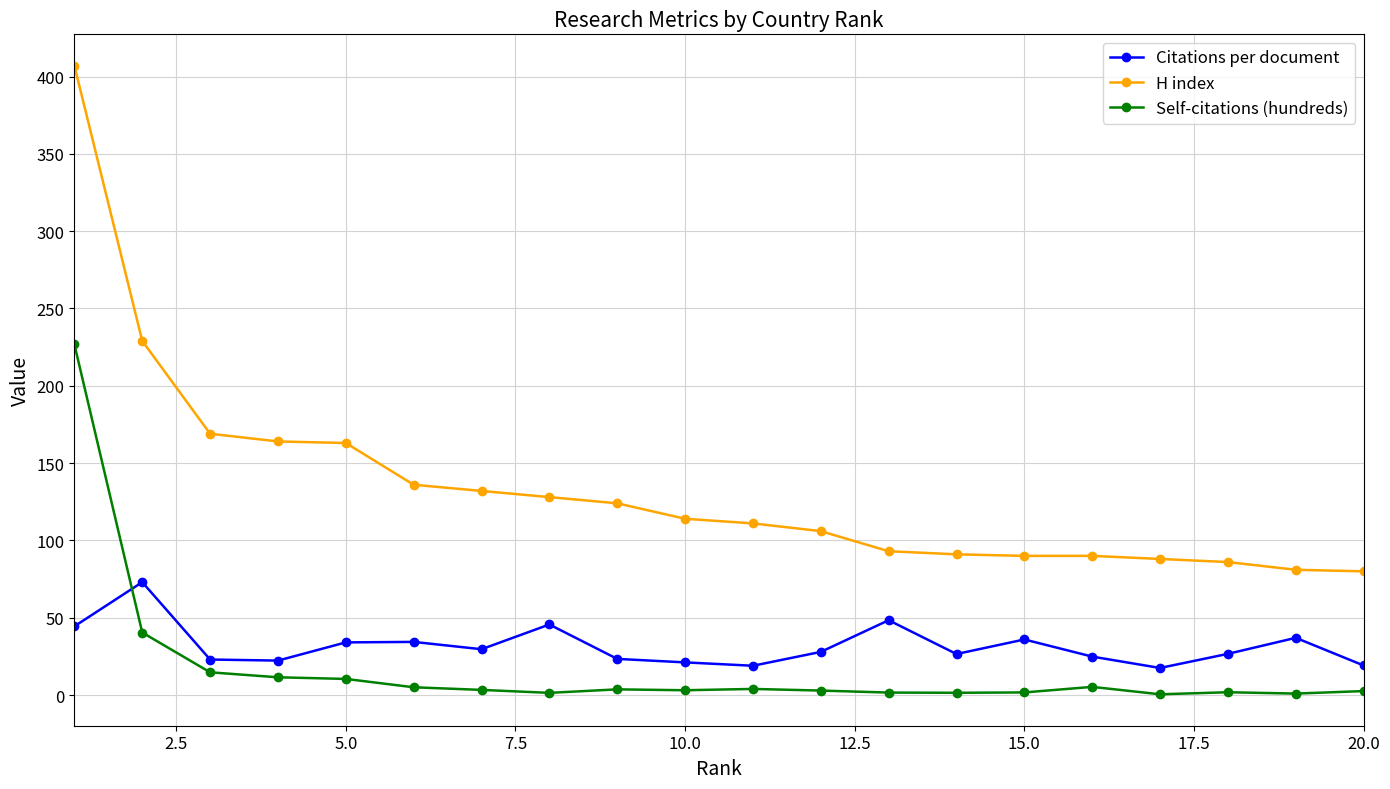

Which series has the largest range (max minus min)?

H index